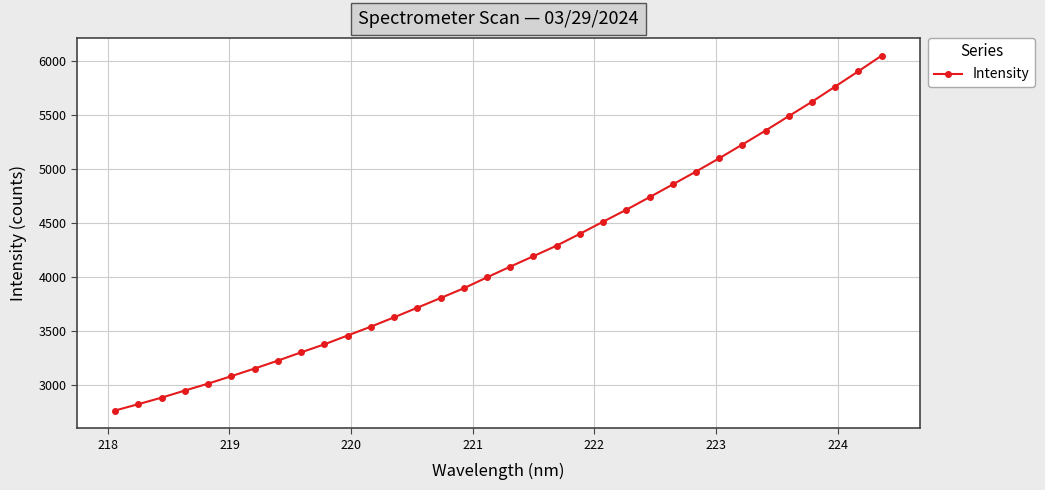

What is the value of the 30th point from the left?

5493.9